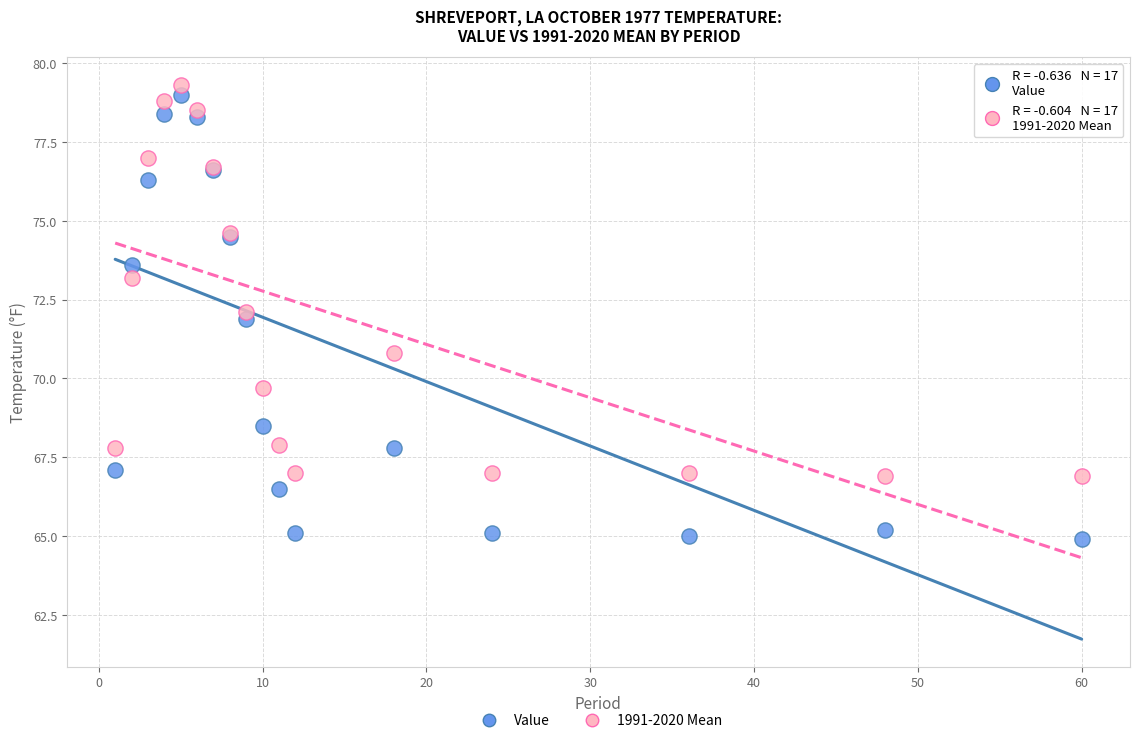

What is the X range (max minus min) for the scatter plot?

59.0